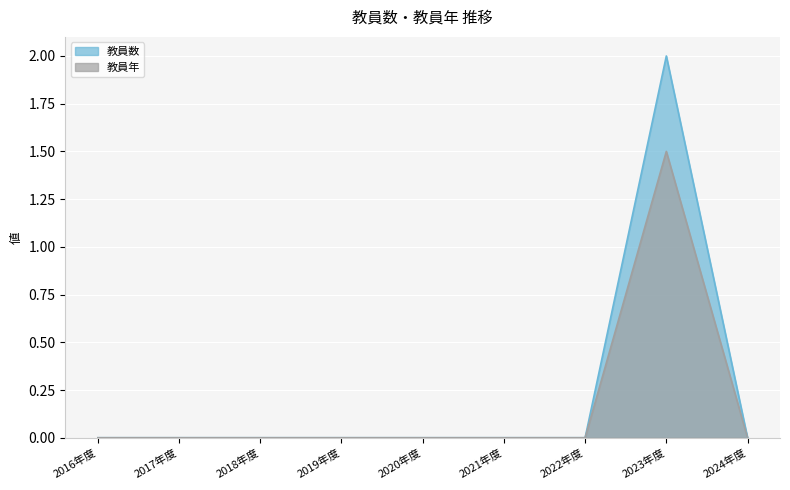

What is the maximum value shown in the chart?

2.0